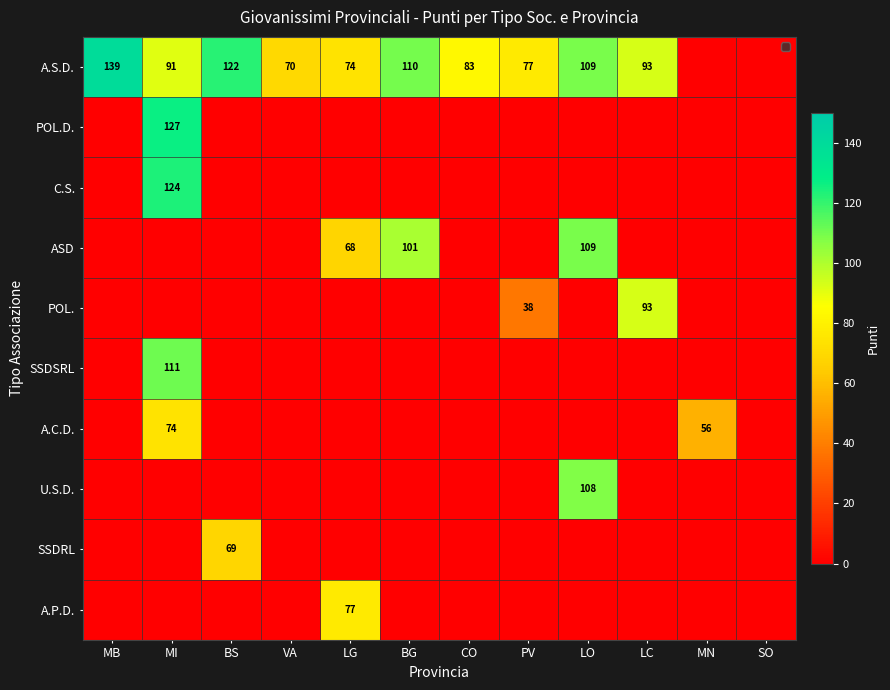

True or false: A.S.D. has a value of 77 at PV.

True